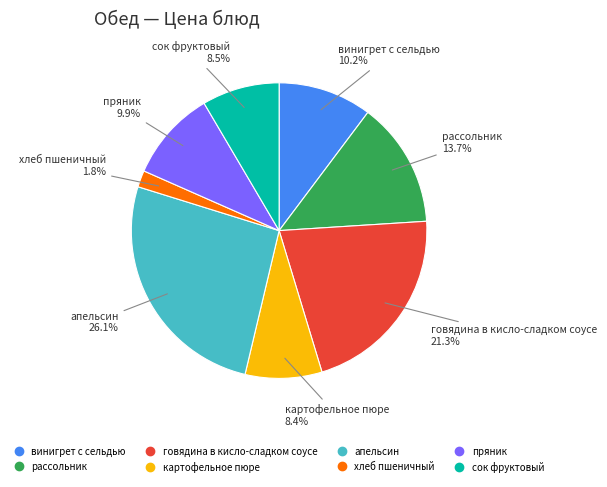

True or false: хлеб пшеничный accounts for 2% of the total.

True